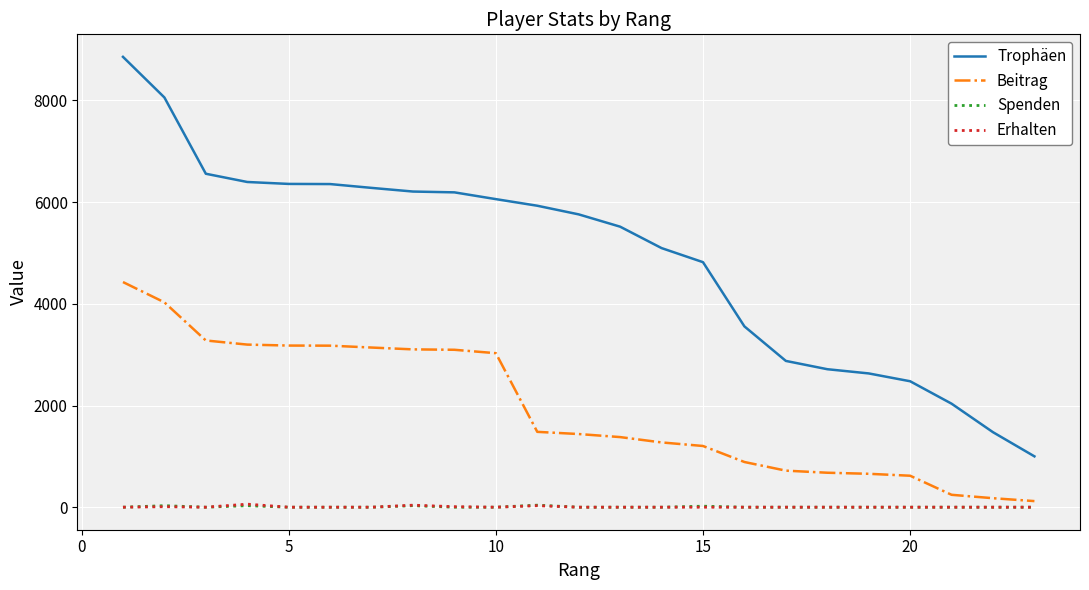

Which series has the widest spread of values?

Trophäen